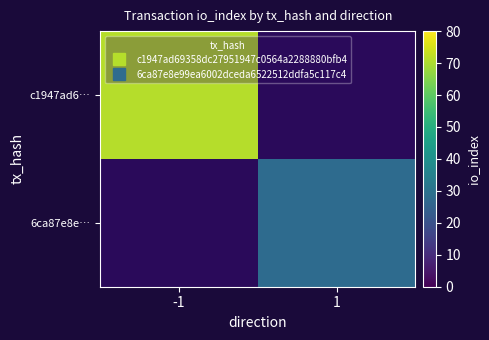

Where is c1947ad6… nearest to the value 71?

-1